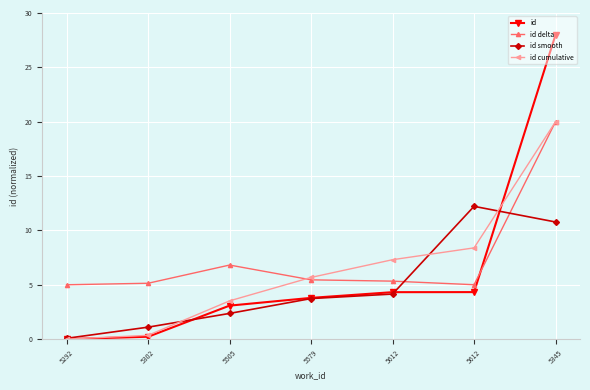

Which has a higher value, 5579 or 5302?

5579